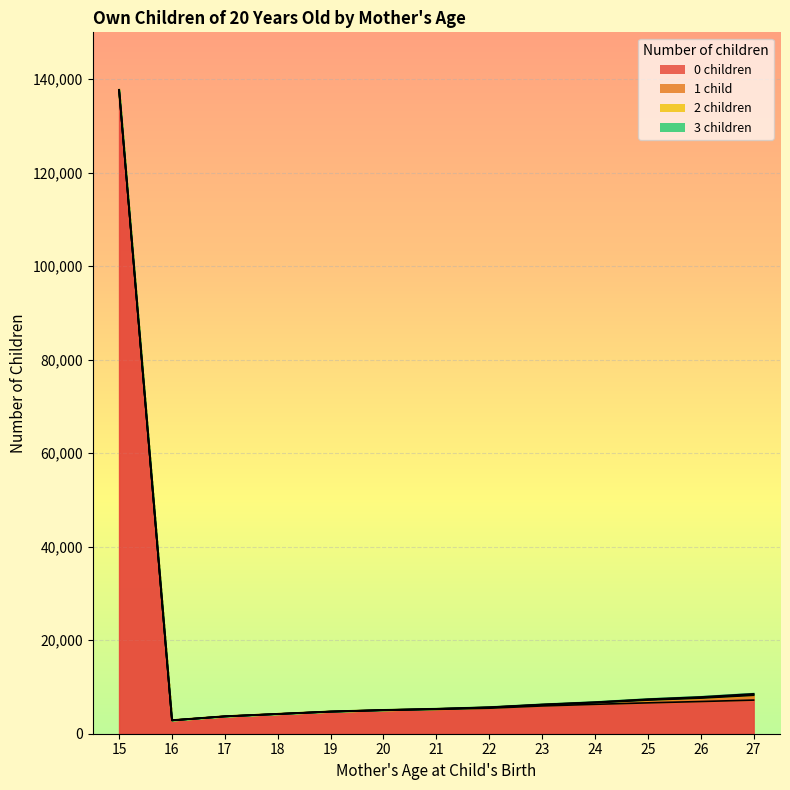

True or false: 1 child and 2 children cross at least once.

False